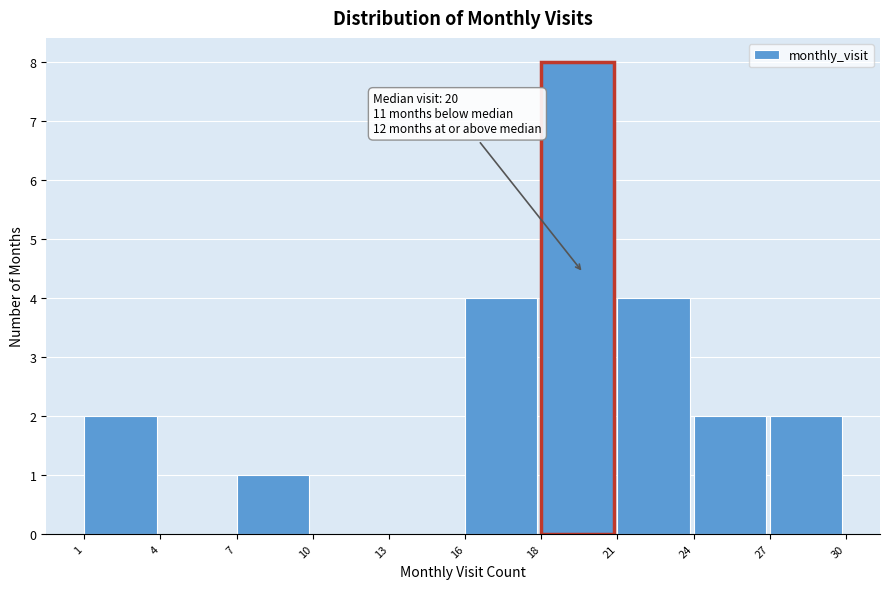

Reading right to left, list all the values displayed in this chart.

27=2	24=2	21=4	18=8	16=4	13=0	10=0	7=1	4=0	1=2